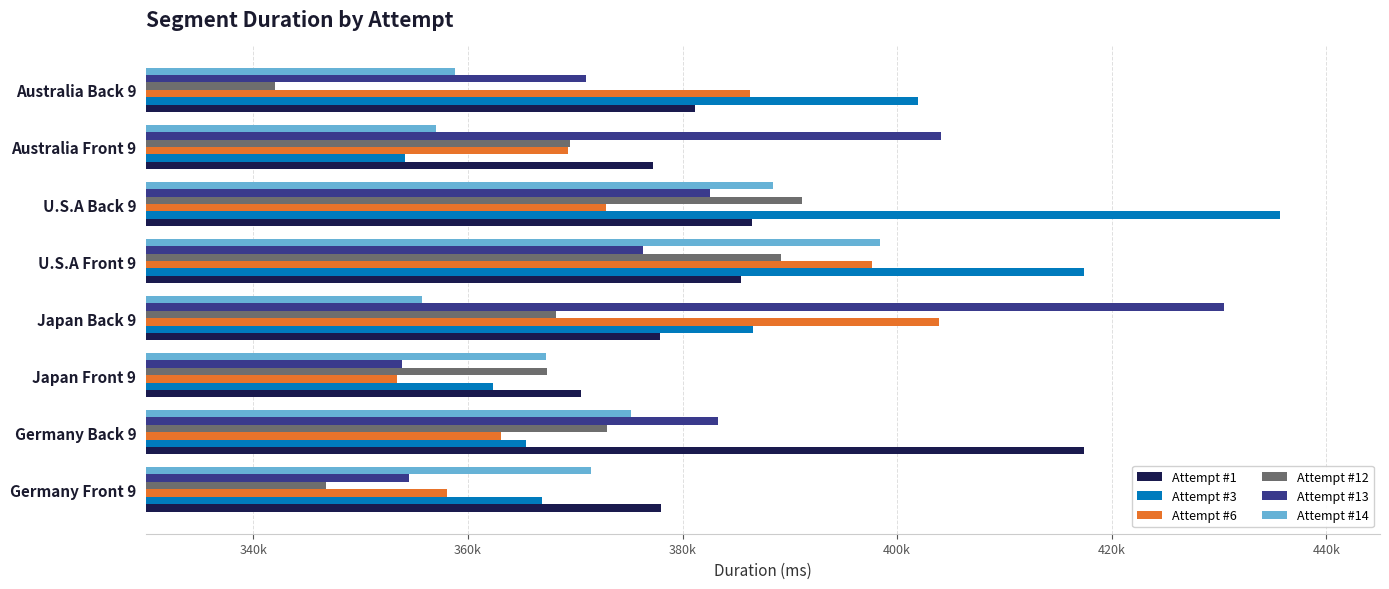

Reading left to right, list all the values displayed in this chart.

Attempt #1: 378013	417448	370528	377926	385488	386478	377265	381199
Attempt #3: 366951	365454	362343	386615	417386	435692	354181	401991
Attempt #6: 358048	363055	353370	403894	397632	372904	369351	386320
Attempt #12: 346778	372991	367357	368175	389159	391103	369478	342028
Attempt #13: 354501	383271	353895	430417	376290	382605	404096	371040
Attempt #14: 371447	375227	367304	355718	398384	388408	357023	358789